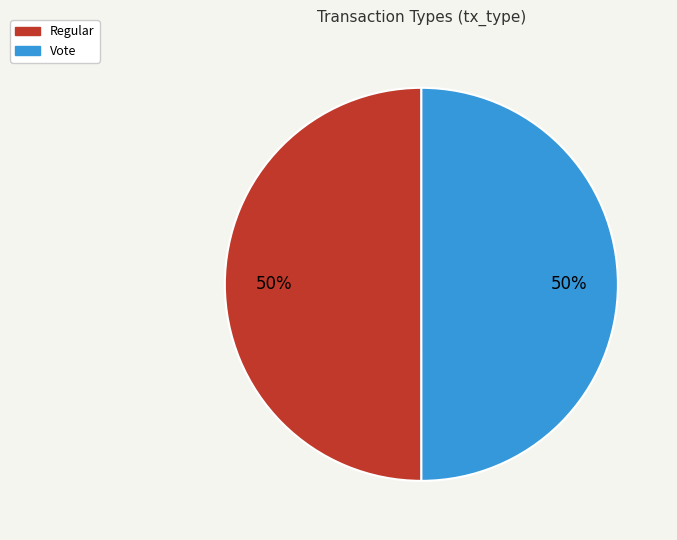

Approximately how many times larger is the value at Vote compared to Regular?

1.0